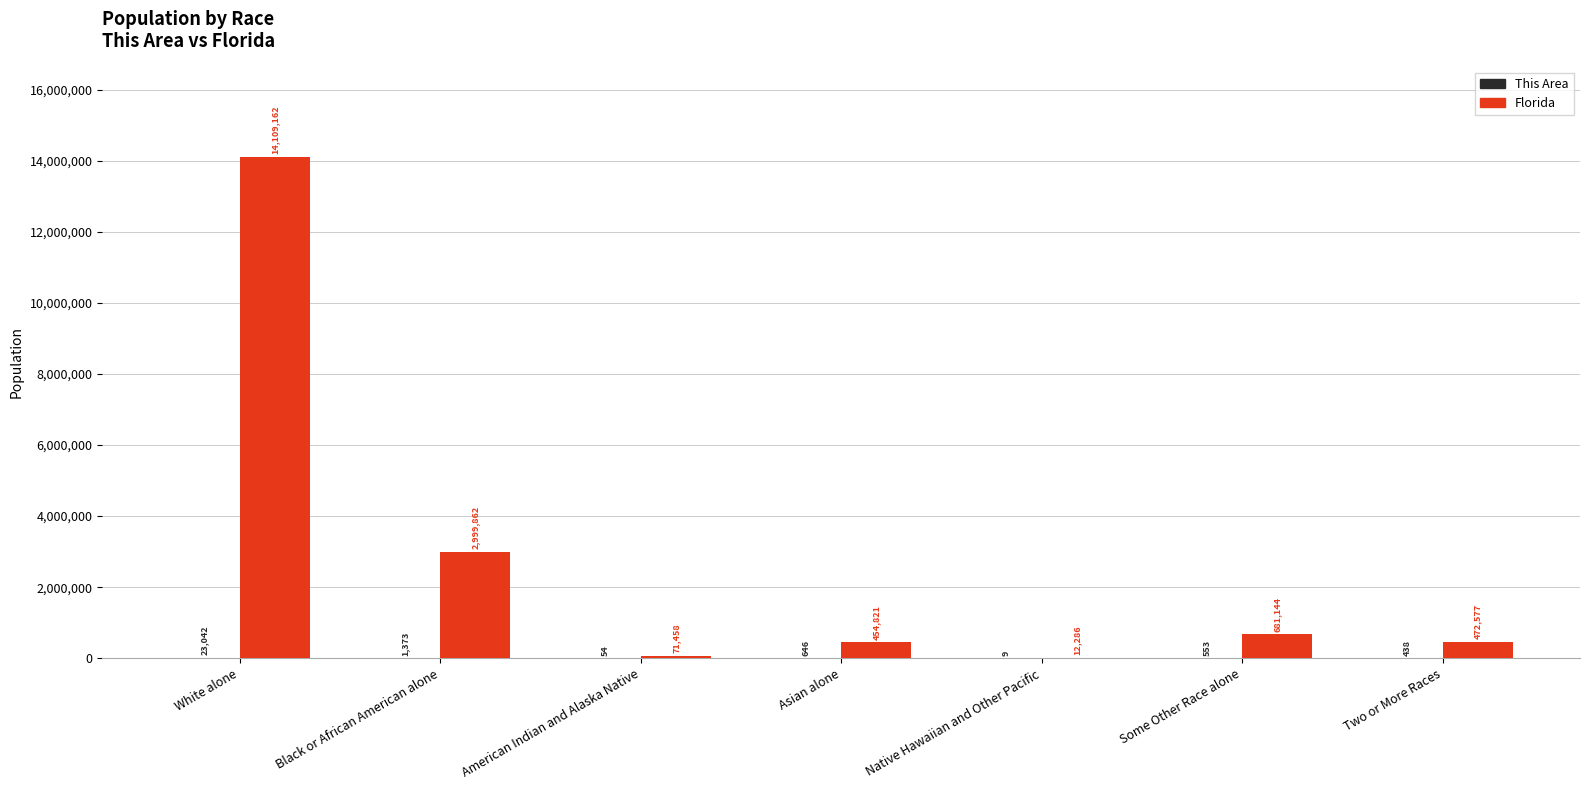

What is the total value across all series at Native Hawaiian and Other Pacific?

12295